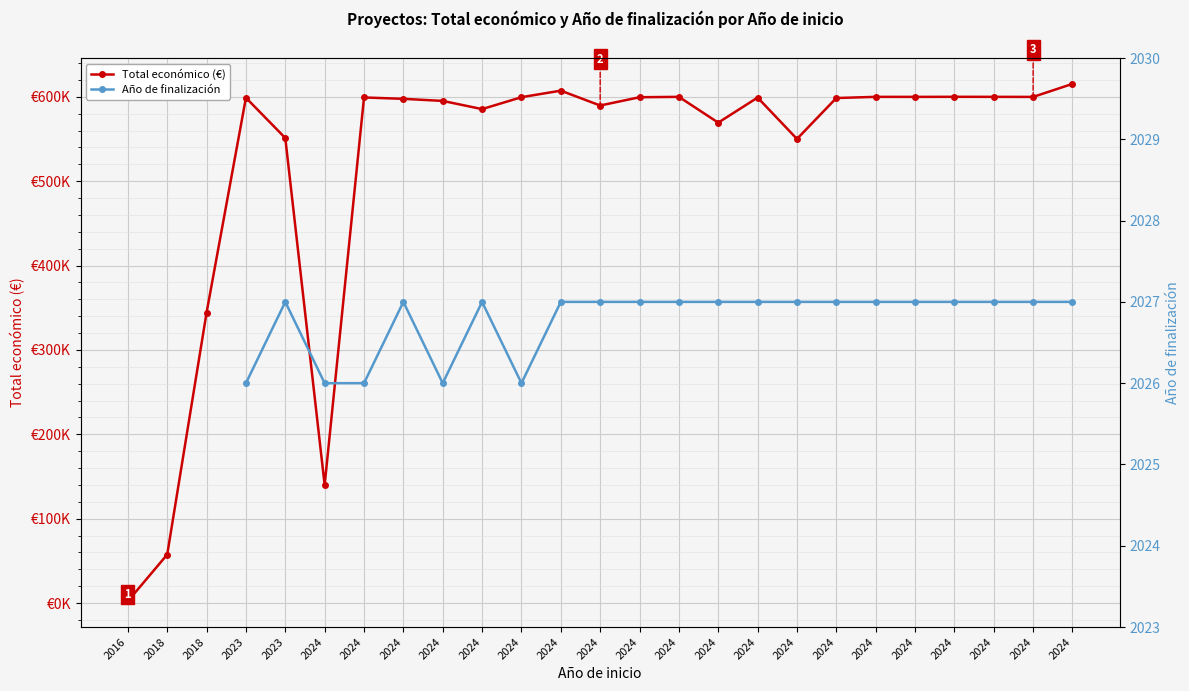

True or false: Año de finalización and Total económico (€) cross at least once.

False